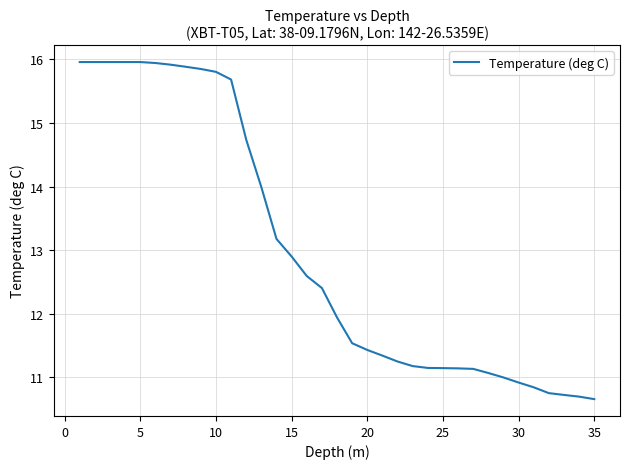

What is the difference between the second highest and minimum values?

5.3